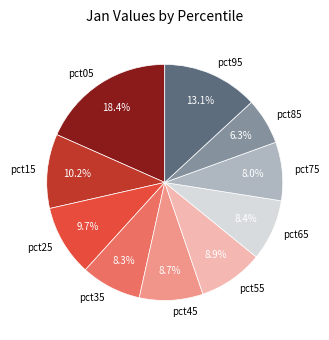

Which slice is the largest?

pct05